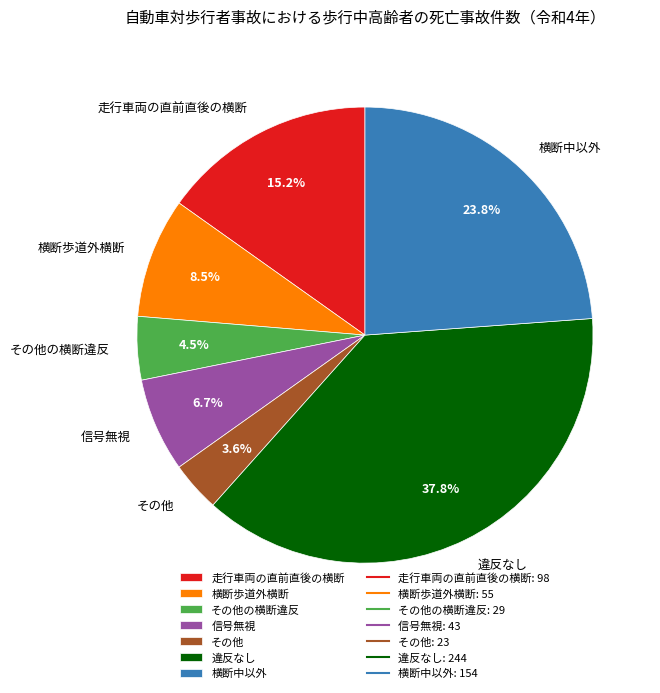

What percentage is the 違反なし slice, to the nearest percent?

38%